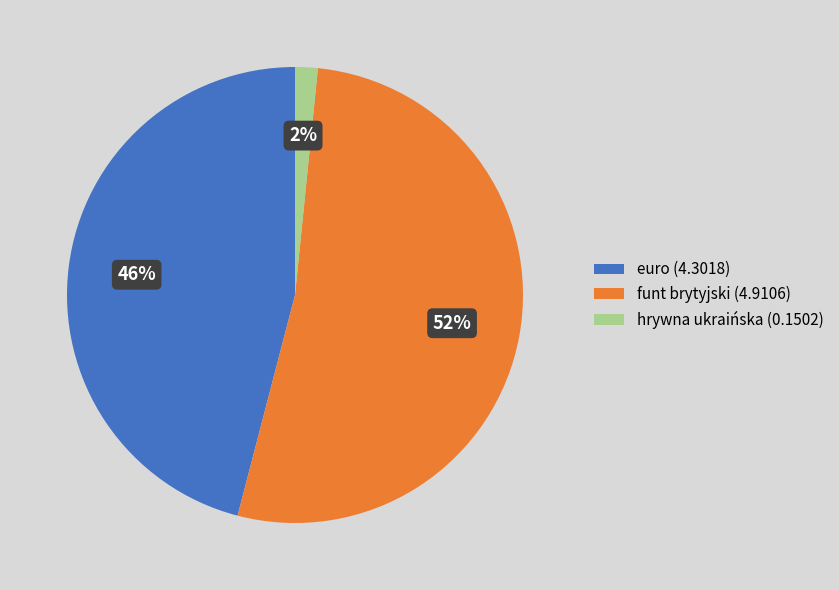

Is it true that funt brytyjski is 52% of the pie?

True